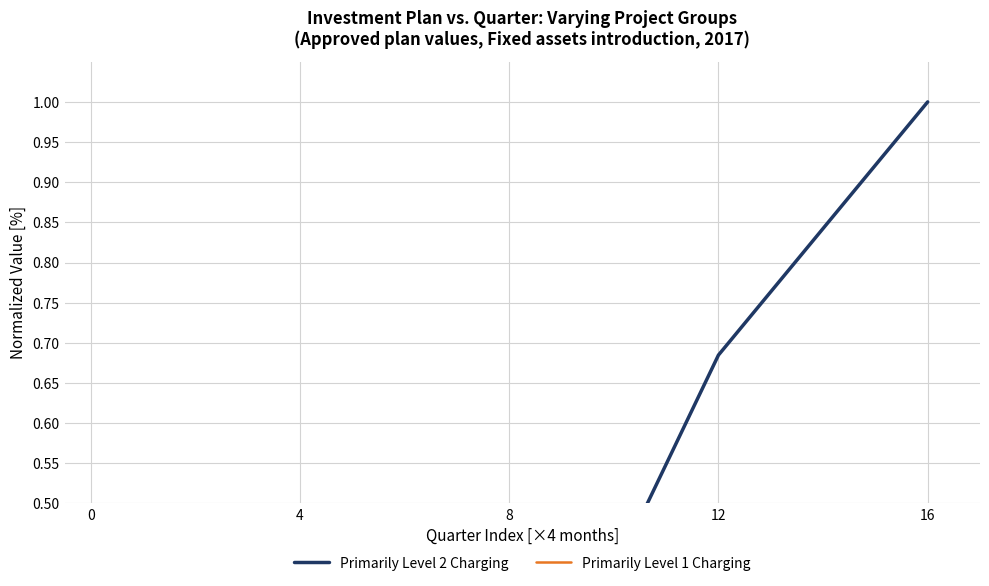

Rank the series by their maximum value, from lowest to highest.

Primarily Level 1 Charging, Primarily Level 2 Charging